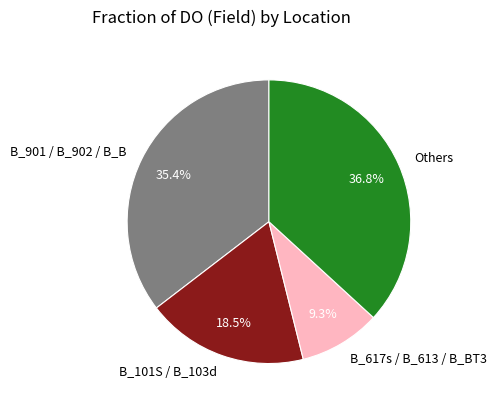

Is there a majority slice in this chart?

No